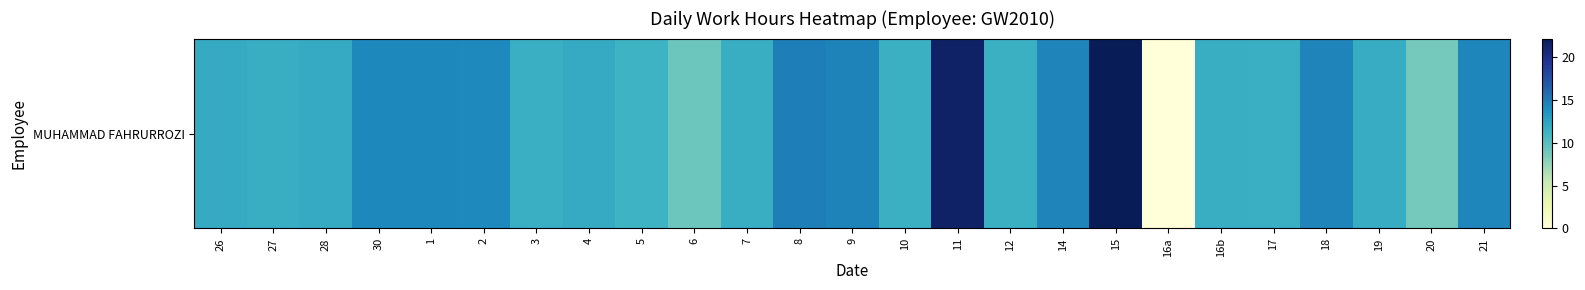

Is it true that the value at 12 is 16.5?

False